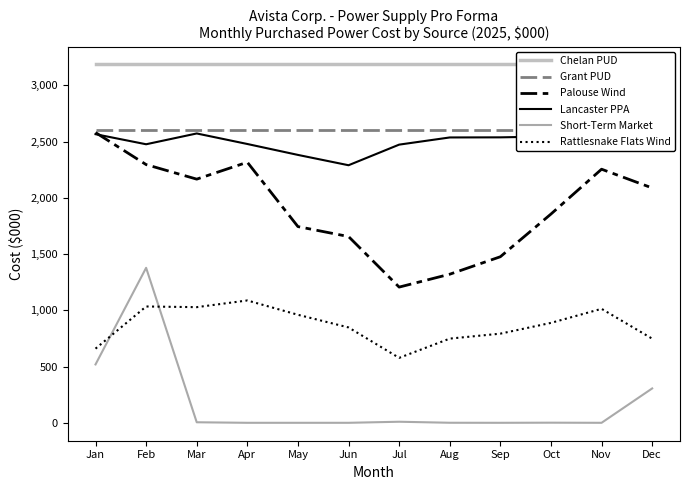

How many data points in Palouse Wind are less than 2087?

6